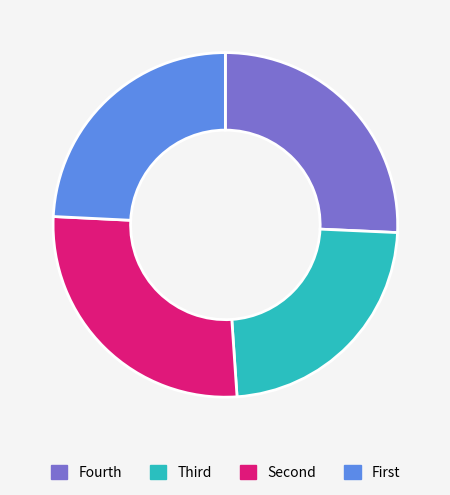

What is the largest slice in the pie chart?

Second